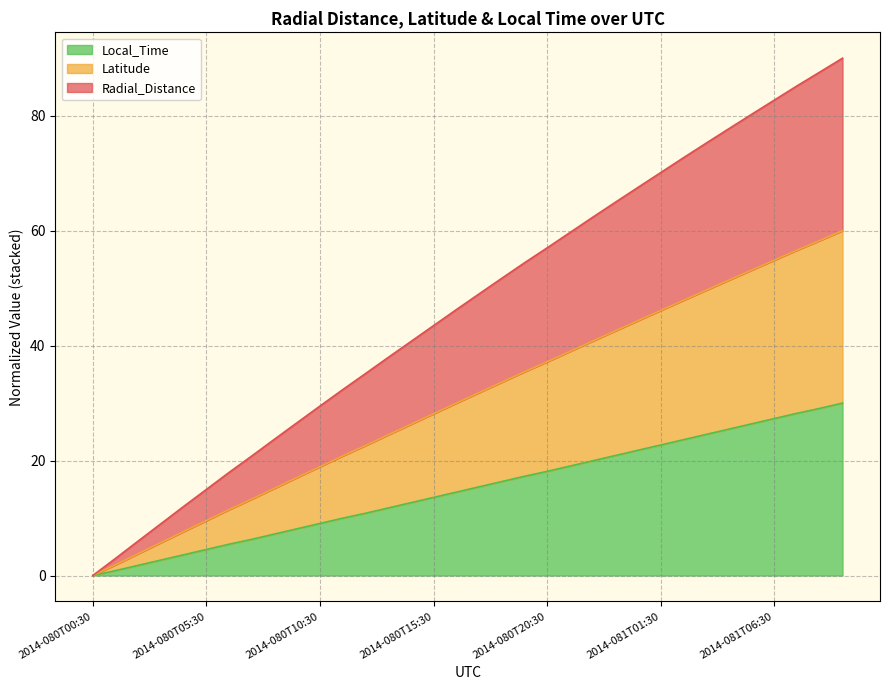

Reading right to left, extract all data points from this chart.

Radial_Distance: 2014-081T09:30=90.0	2014-081T08:30=87.6	2014-081T07:30=85.2	2014-081T06:30=82.7	2014-081T05:30=80.2	2014-081T04:30=77.7	2014-081T03:30=75.2	2014-081T02:30=72.7	2014-081T01:30=70.1	2014-081T00:30=67.5	2014-080T23:30=64.9	2014-080T22:30=62.3	2014-080T21:30=59.7	2014-080T20:30=57.0	2014-080T19:30=54.4	2014-080T18:30=51.7	2014-080T17:30=49.0	2014-080T16:30=46.3	2014-080T15:30=43.5	2014-080T14:30=40.7	2014-080T13:30=37.9	2014-080T12:30=35.1	2014-080T11:30=32.3	2014-080T10:30=29.5	2014-080T09:30=26.6	2014-080T08:30=23.7	2014-080T07:30=20.8	2014-080T06:30=17.9	2014-080T05:30=15.0	2014-080T04:30=12.0	2014-080T03:30=9.0	2014-080T02:30=6.0	2014-080T01:30=3.0	2014-080T00:30=0.0
Latitude: 2014-081T09:30=60.0	2014-081T08:30=58.3	2014-081T07:30=56.6	2014-081T06:30=54.9	2014-081T05:30=53.1	2014-081T04:30=51.4	2014-081T03:30=49.6	2014-081T02:30=47.9	2014-081T01:30=46.1	2014-081T00:30=44.3	2014-080T23:30=42.6	2014-080T22:30=40.8	2014-080T21:30=39.0	2014-080T20:30=37.2	2014-080T19:30=35.4	2014-080T18:30=33.6	2014-080T17:30=31.8	2014-080T16:30=30.0	2014-080T15:30=28.1	2014-080T14:30=26.3	2014-080T13:30=24.5	2014-080T12:30=22.6	2014-080T11:30=20.8	2014-080T10:30=18.9	2014-080T09:30=17.1	2014-080T08:30=15.2	2014-080T07:30=13.3	2014-080T06:30=11.5	2014-080T05:30=9.6	2014-080T04:30=7.7	2014-080T03:30=5.7	2014-080T02:30=3.8	2014-080T01:30=1.9	2014-080T00:30=0.0
Local_Time: 2014-081T09:30=30.0	2014-081T08:30=29.1	2014-081T07:30=28.2	2014-081T06:30=27.3	2014-081T05:30=26.4	2014-081T04:30=25.5	2014-081T03:30=24.6	2014-081T02:30=23.6	2014-081T01:30=22.7	2014-081T00:30=21.8	2014-080T23:30=20.9	2014-080T22:30=20.0	2014-080T21:30=19.0	2014-080T20:30=18.1	2014-080T19:30=17.3	2014-080T18:30=16.3	2014-080T17:30=15.4	2014-080T16:30=14.5	2014-080T15:30=13.6	2014-080T14:30=12.7	2014-080T13:30=11.8	2014-080T12:30=10.8	2014-080T11:30=10.0	2014-080T10:30=9.1	2014-080T09:30=8.1	2014-080T08:30=7.2	2014-080T07:30=6.3	2014-080T06:30=5.4	2014-080T05:30=4.5	2014-080T04:30=3.6	2014-080T03:30=2.7	2014-080T02:30=1.8	2014-080T01:30=0.9	2014-080T00:30=0.0